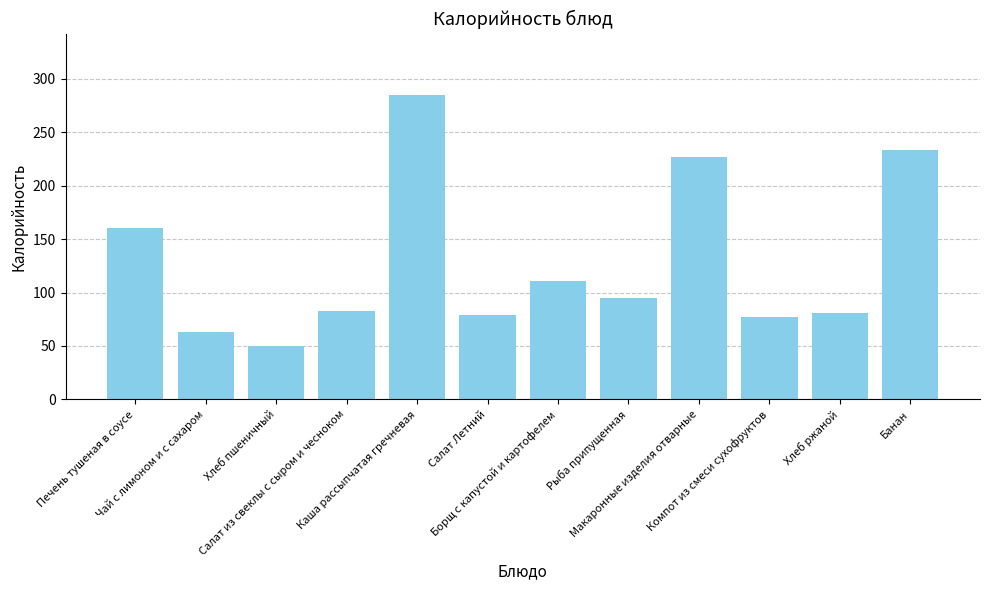

Is it true that the value at Салат из свеклы с сыром и чесноком is 147?

False